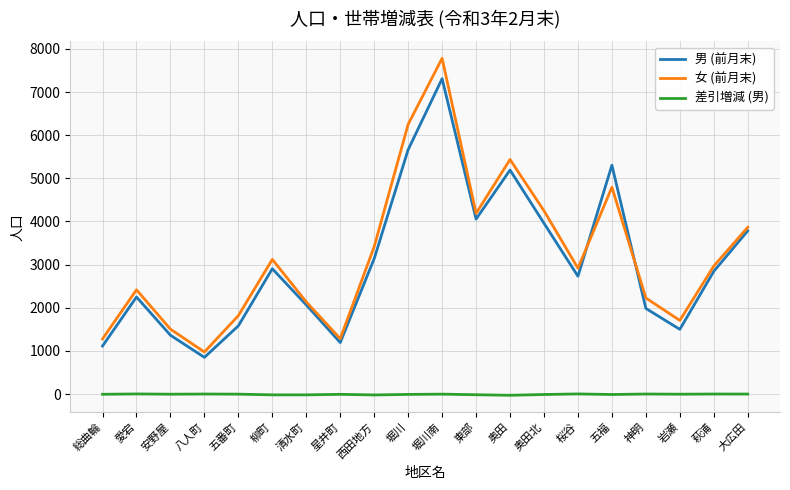

Where is the first local minimum for 女 (前月末)?

八人町